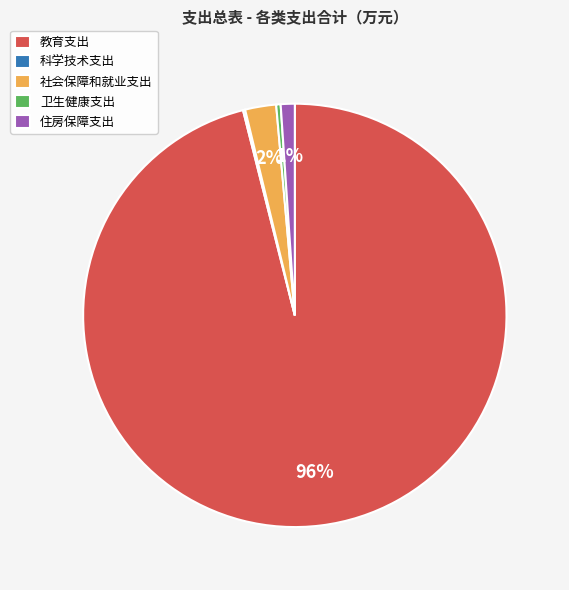

Do 住房保障支出 and 教育支出 together represent more than half of the pie?

Yes